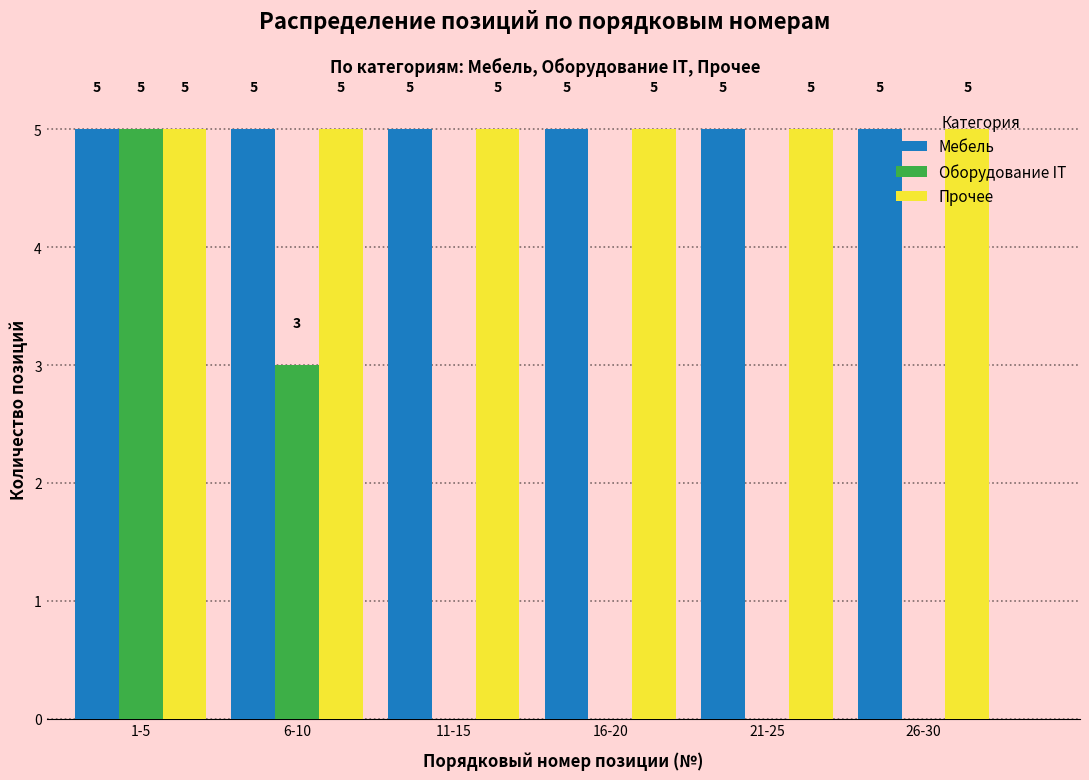

Read the Прочее value at 21-25.

5